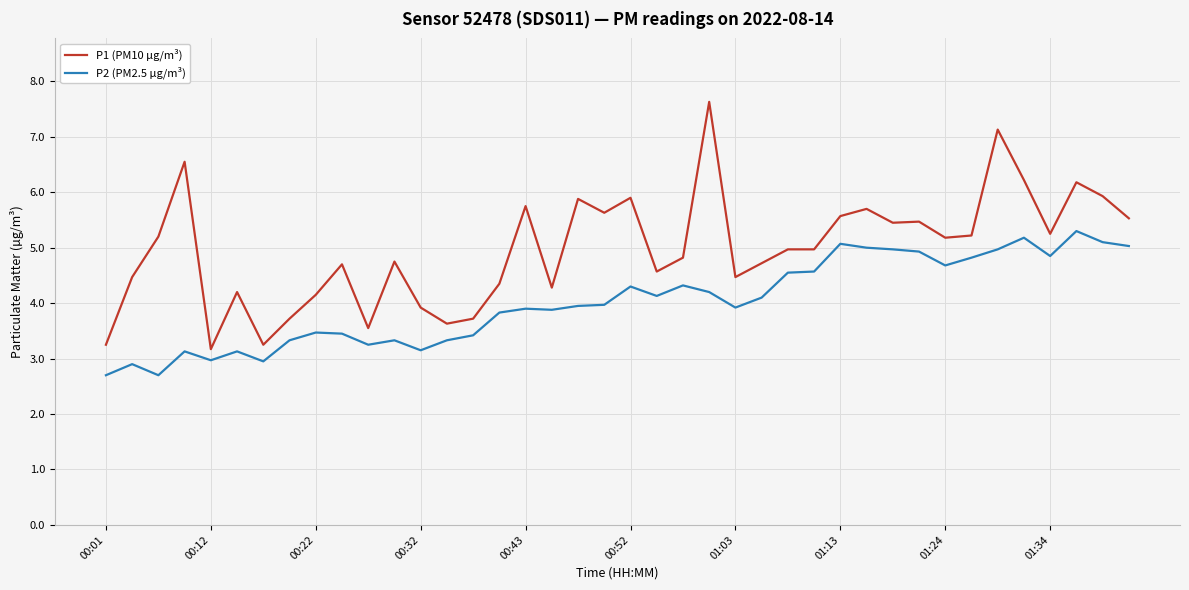

What is the smallest value displayed?

2.7